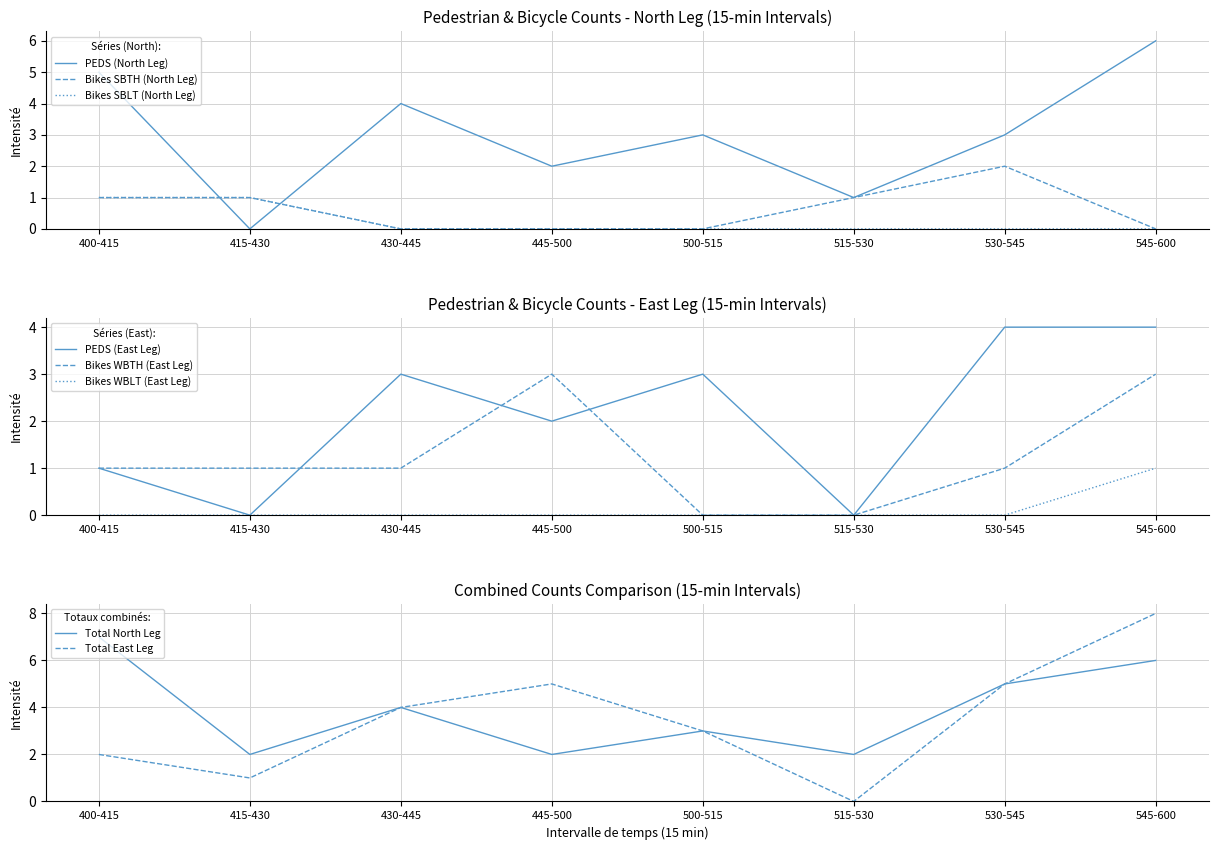

Between which two adjacent categories do PEDS (North Leg) and Bikes SBLT (North Leg) first intersect?

400-415 and 415-430